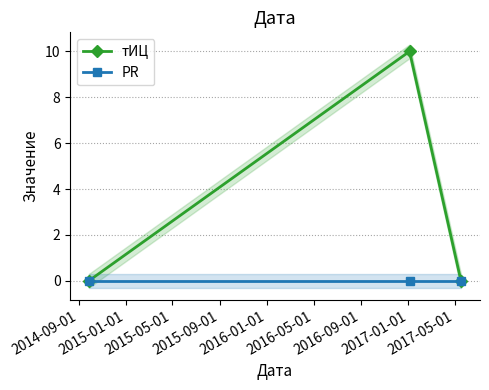

What is the value of the тИЦ point at the 2nd from the left?

10